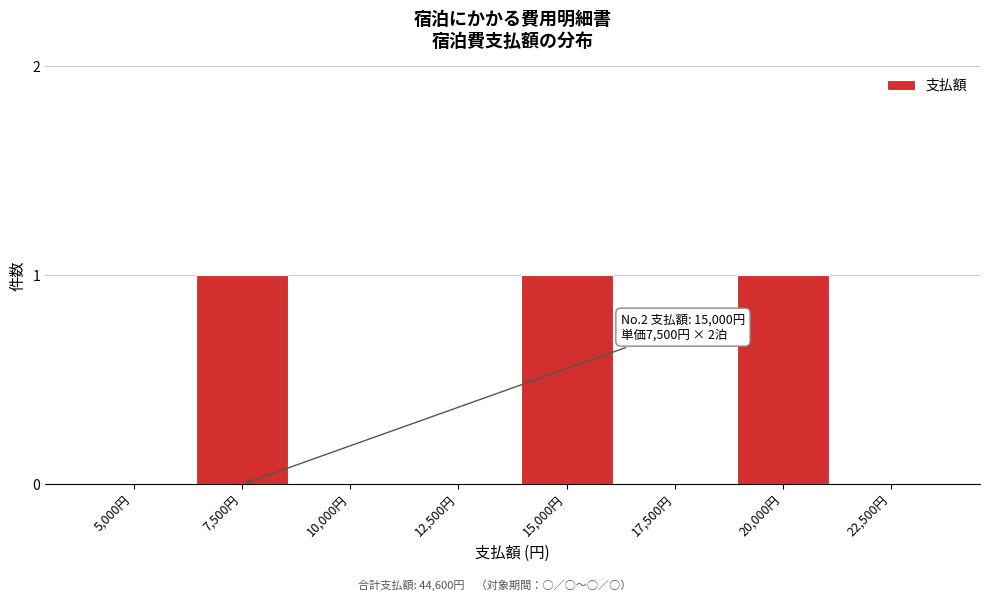

Reading left to right, list all the values displayed in this chart.

5,000円=0	7,500円=1	10,000円=0	12,500円=0	15,000円=1	17,500円=0	20,000円=1	22,500円=0